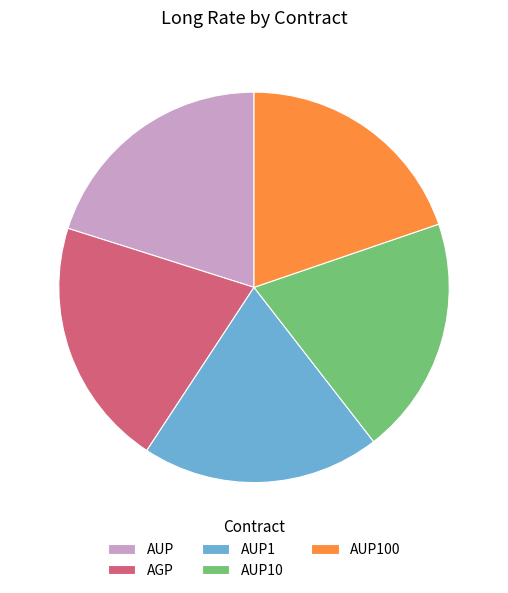

Is there a majority slice in this chart?

No